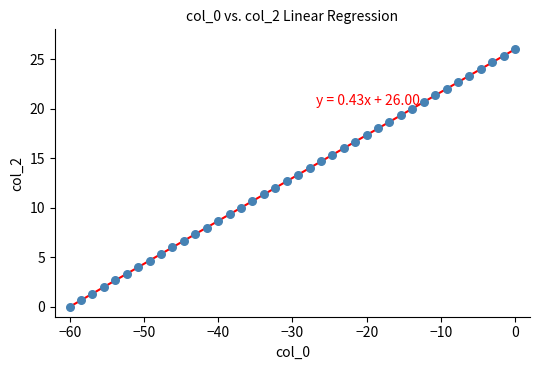

What is the range of X values (max minus min)?

60.0